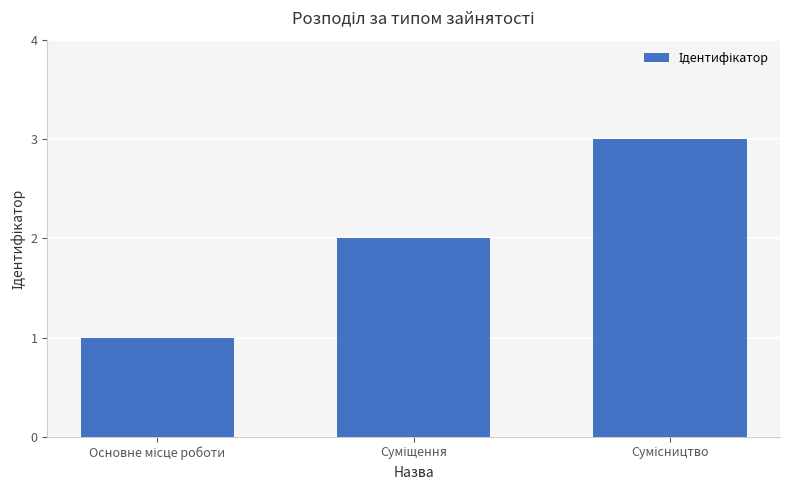

What is the sum of all values?

6